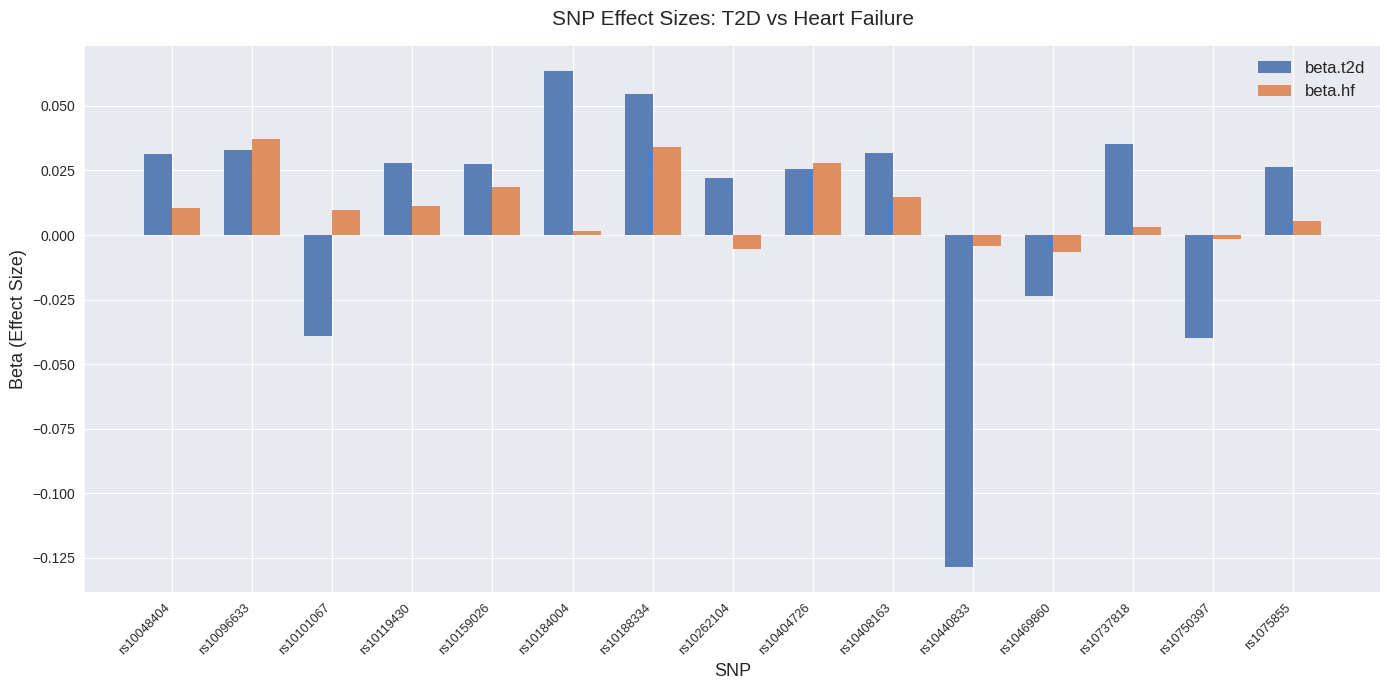

Which series has the largest range (max minus min)?

beta.t2d